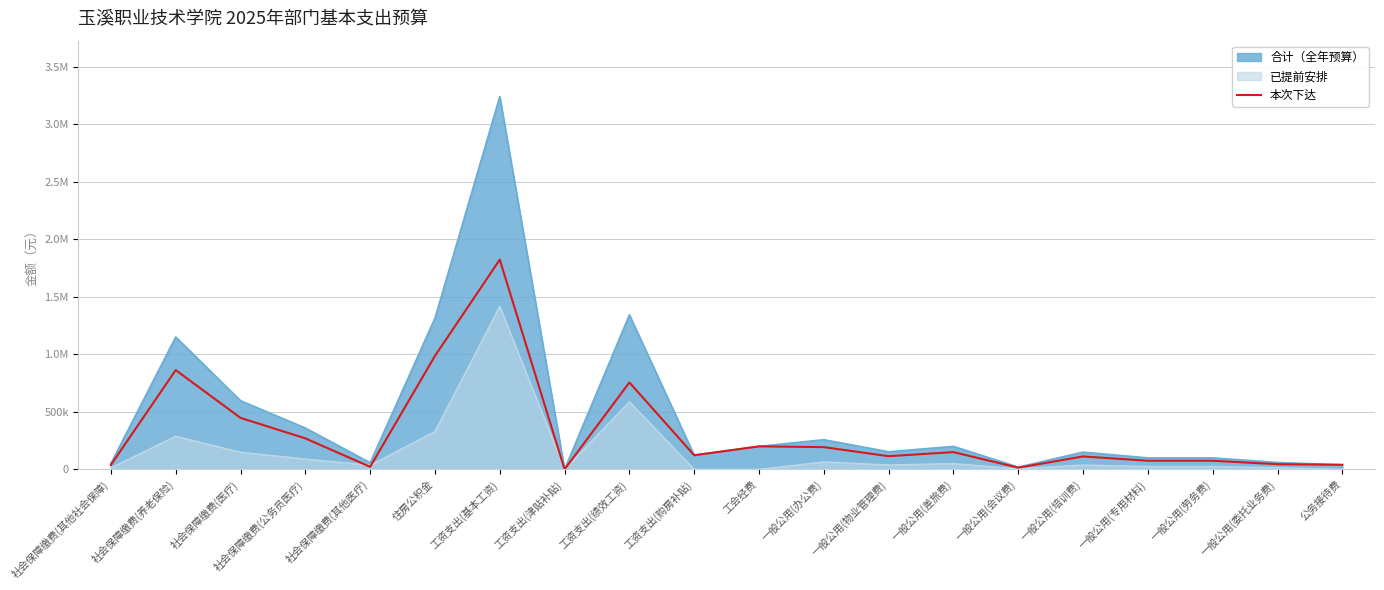

Reading left to right, list all the values displayed in this chart.

社会保障缴费(其他社会保障)=39155.5	社会保障缴费(养老保险)=862593.1	社会保障缴费(医疗)=447470.2	社会保障缴费(公务员医疗)=269560.3	社会保障缴费(其他医疗)=22104.0	住房公积金=985833.0	工资支出(基本工资)=1821939.8	工资支出(津贴补贴)=222.8	工资支出(绩效工资)=755291.2	工资支出(购房补贴)=122928.0	工会经费=200000.0	一般公用(办公费)=193425.0	一般公用(物业管理费)=114750.0	一般公用(差旅费)=150000.0	一般公用(会议费)=15000.0	一般公用(培训费)=112500.0	一般公用(专用材料)=75000.0	一般公用(劳务费)=75000.0	一般公用(委托业务费)=45000.0	公务接待费=40000.0